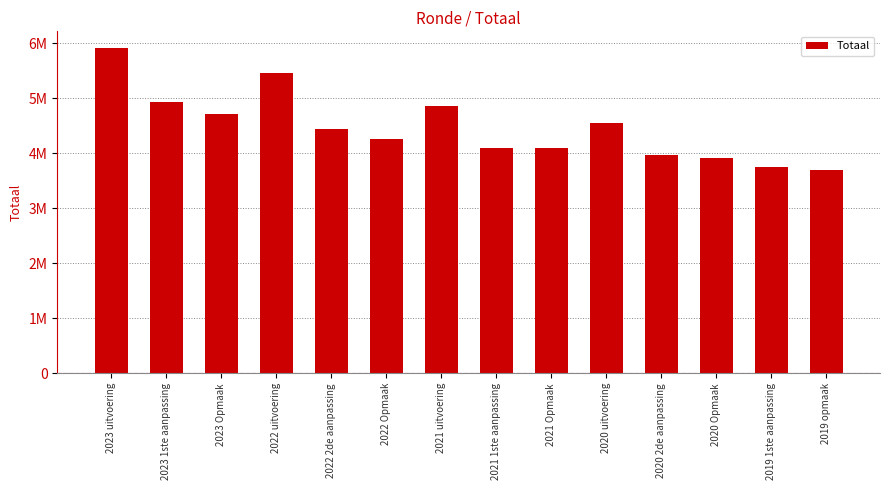

What is the value of the 5th bar from the left?

4445457